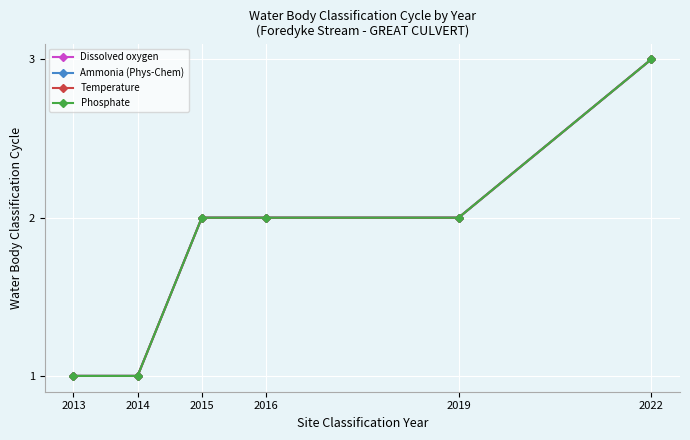

What is the sum of the Dissolved oxygen values at 2016 and 2013?

3